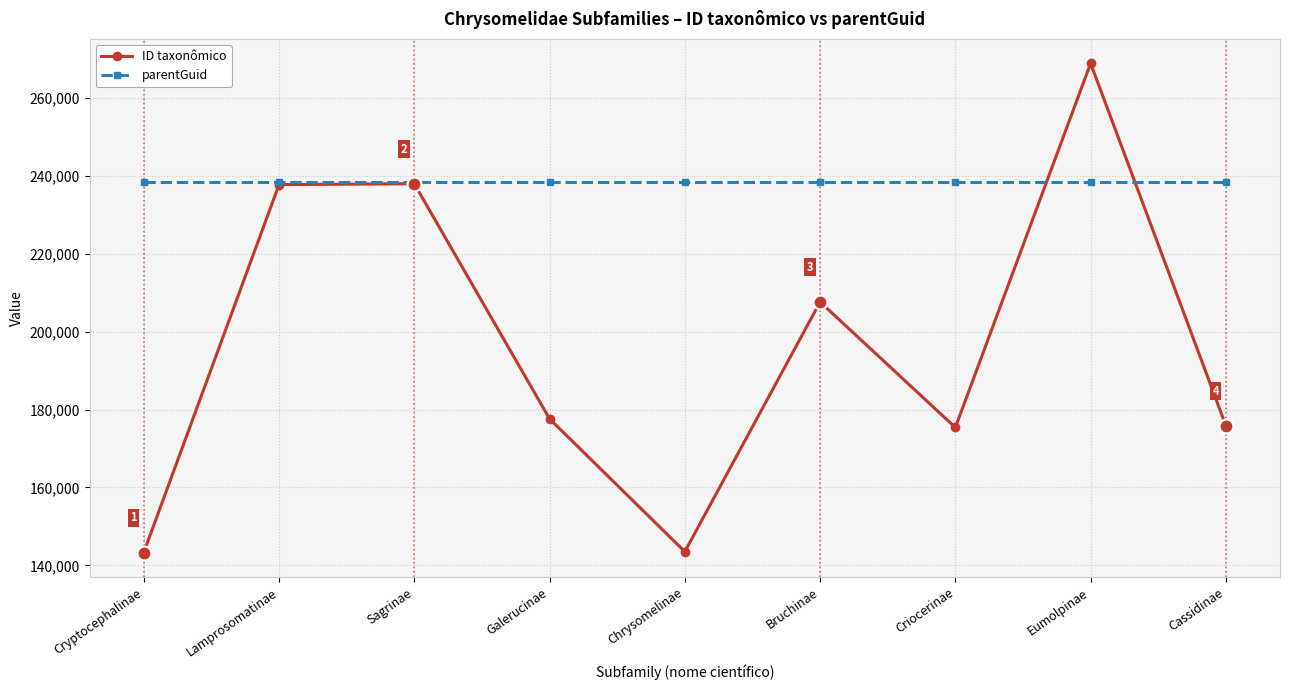

What is the difference between the maximum and minimum values in the ID taxonômico series?

125532